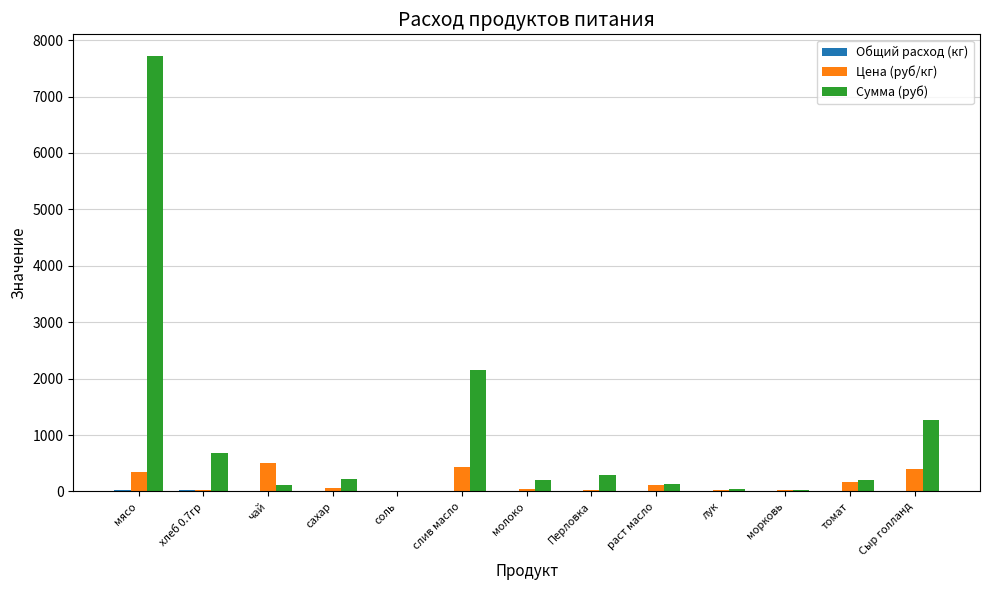

The value of Цена (руб/кг) at Сыр голланд is 400.0. True or false?

True